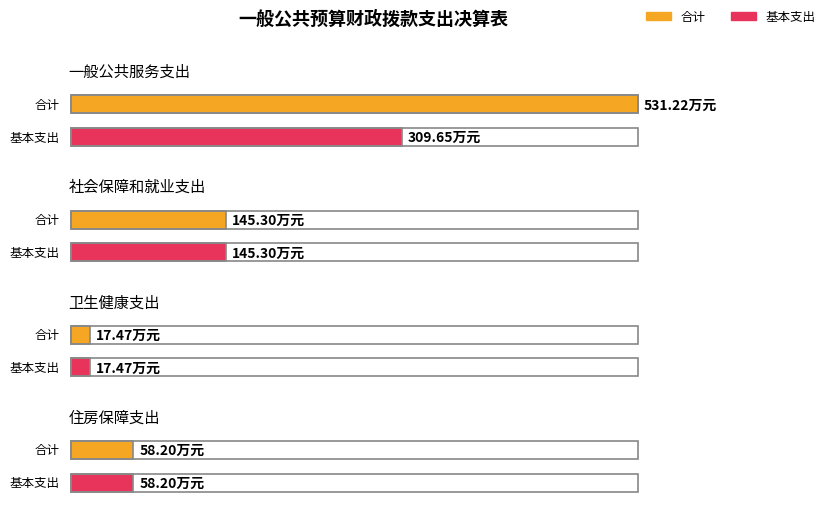

The value of 合计 at 卫生健康支出 is 6.5. True or false?

False